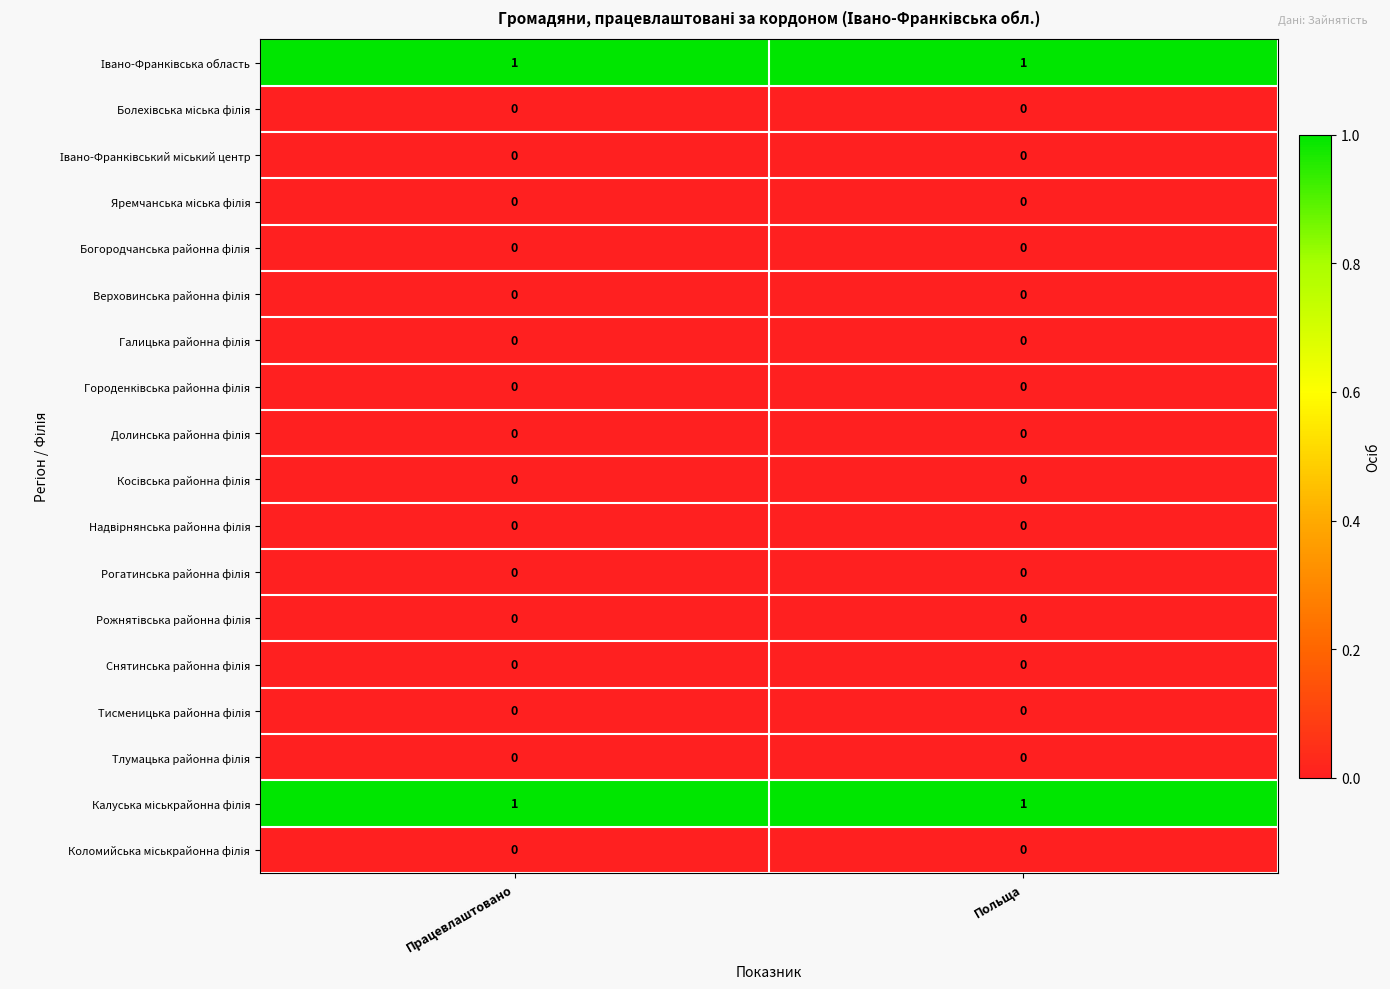

What is the maximum value shown in the chart?

1